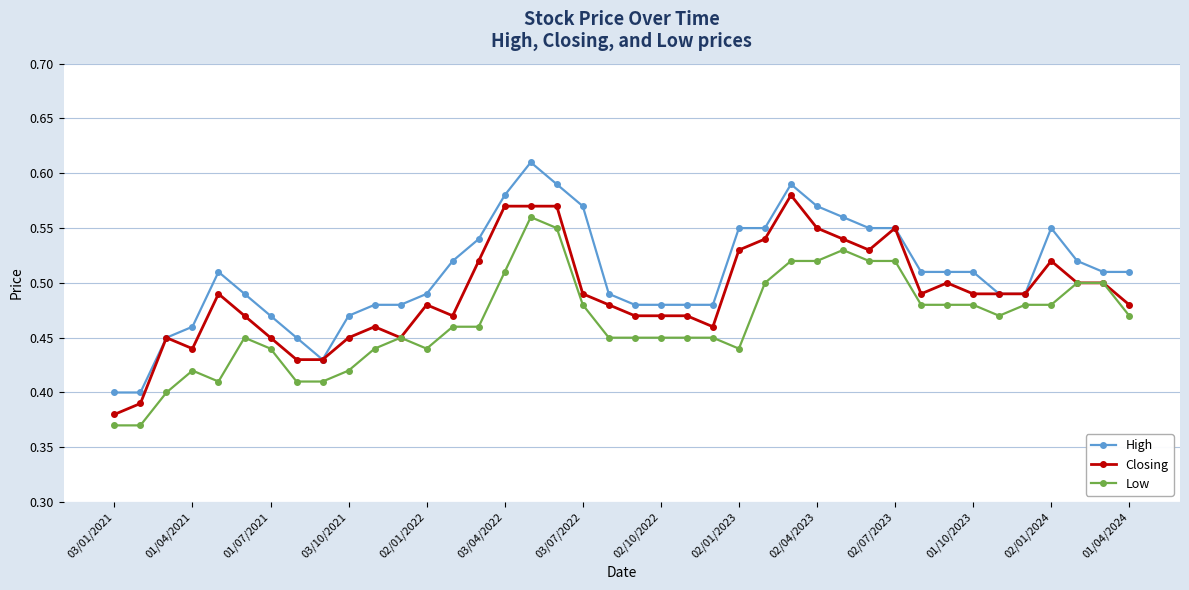

True or false: Closing has more than 0 points higher than both neighbors.

True